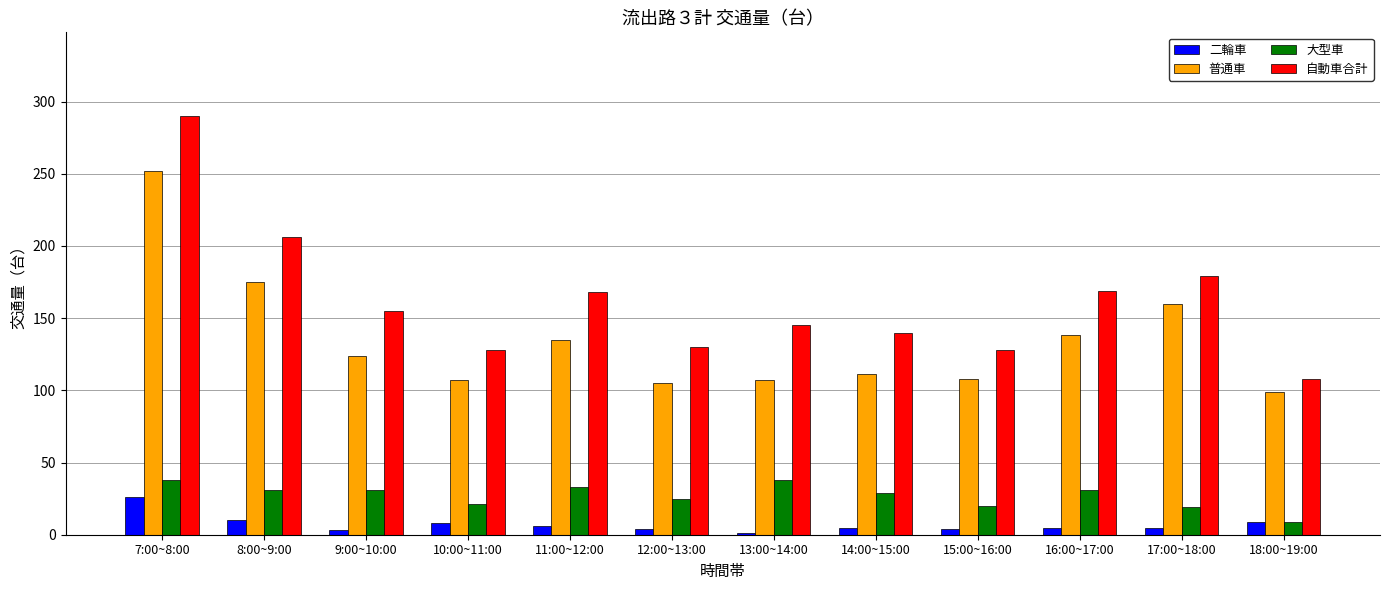

What is the total value across all series at 9:00~10:00?

313